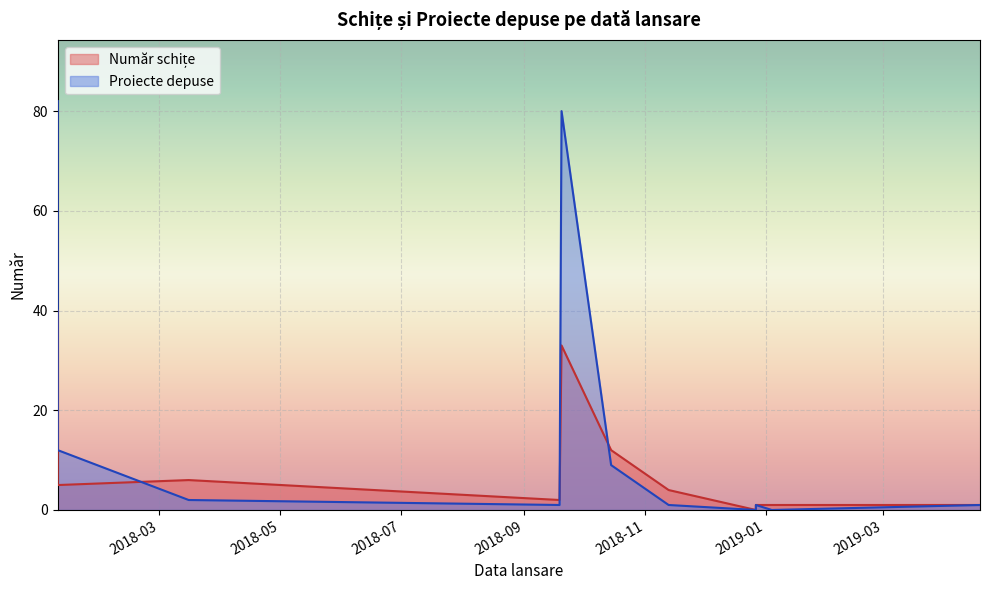

How many interior local valleys does the Număr schițe series have?

2